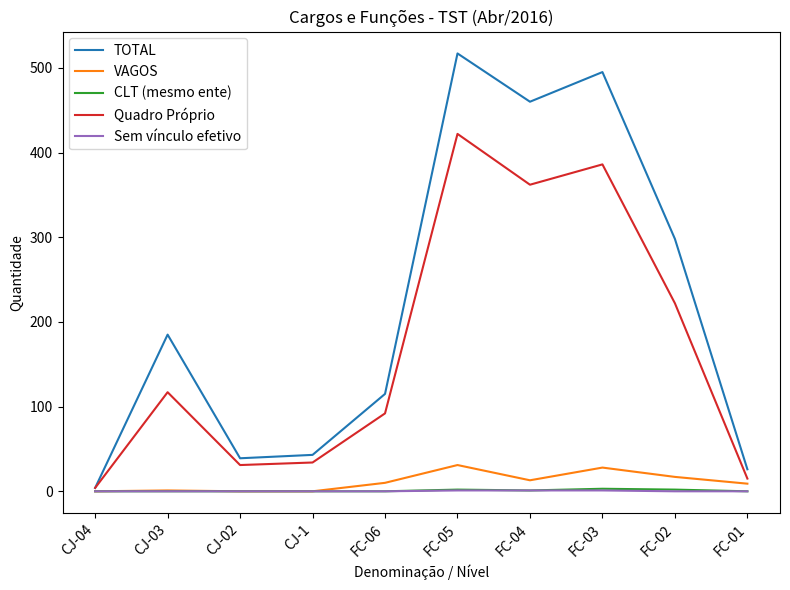

Where is TOTAL nearest to the value 260?

FC-02